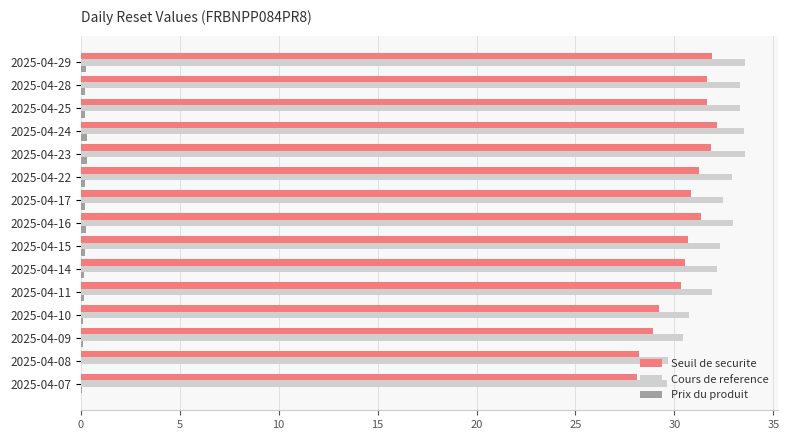

What is the highest value of the Cours de reference series?

33.6